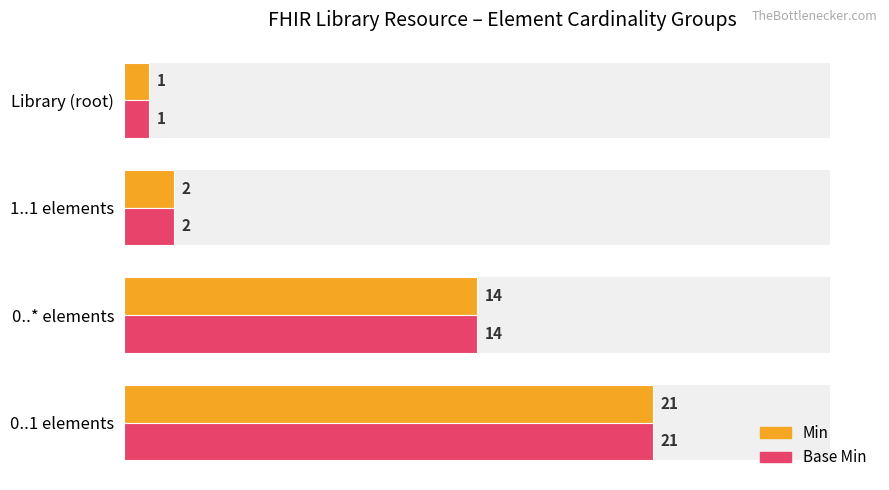

The value of Min at 15 is 1. True or false?

False